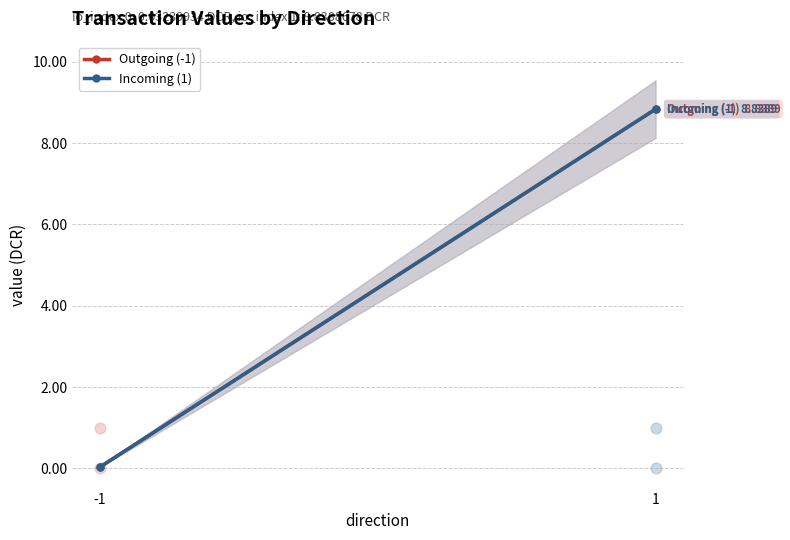

Which series reaches the minimum Y coordinate?

Outgoing (-1)